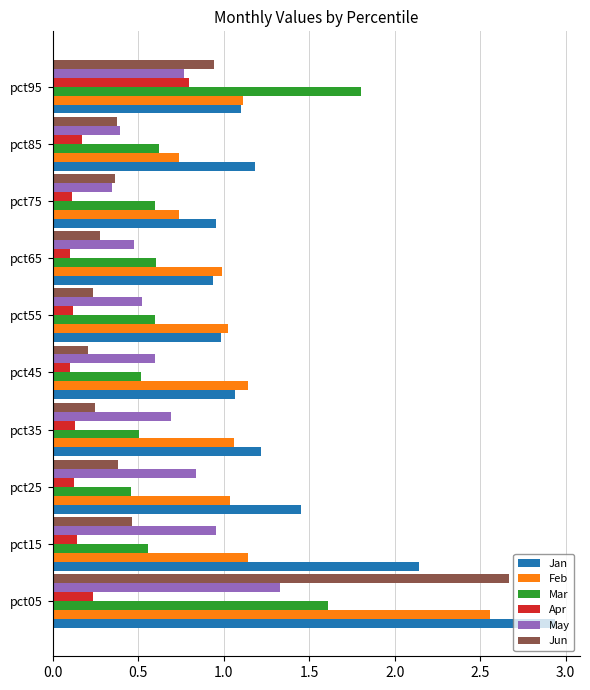

What is the sum of all Apr values?

2.0